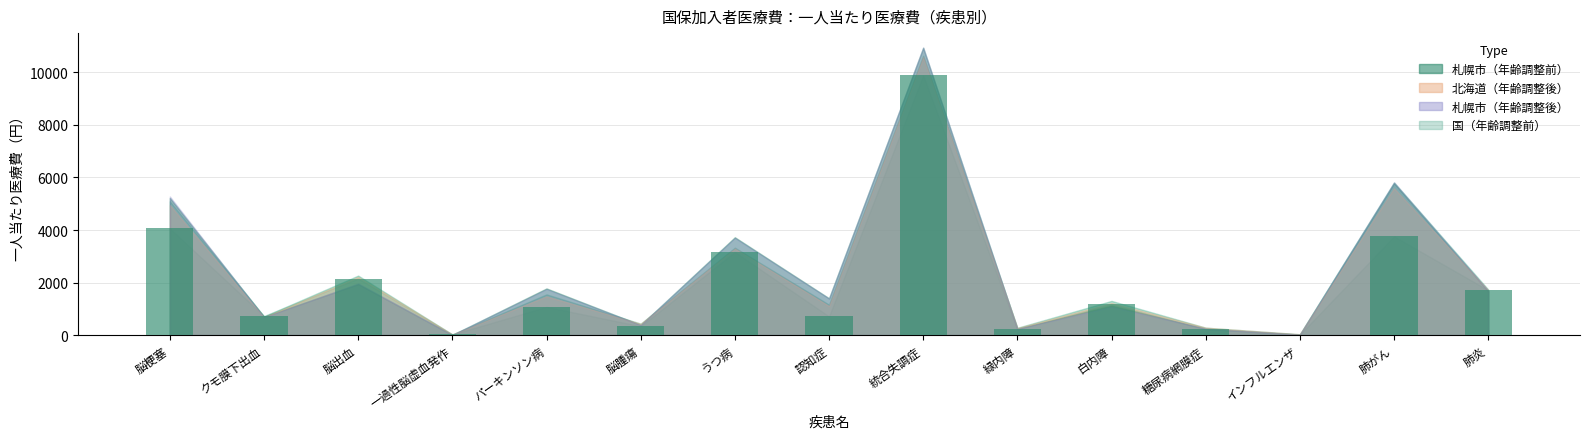

The chart shows a value of 1076.7 at パーキンソン病. True or false?

True